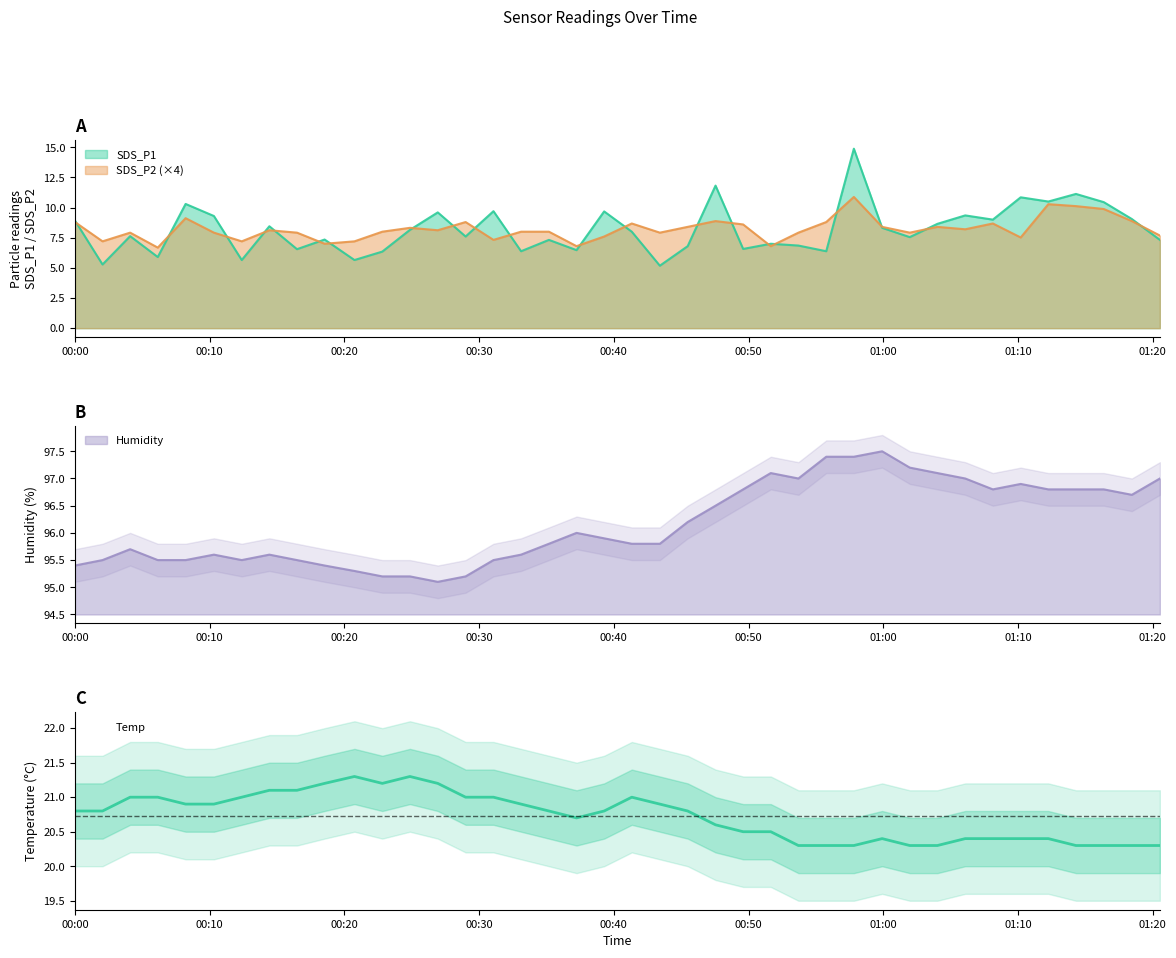

What is the difference between the second highest and second lowest values in the SDS_P2 series?

3.5